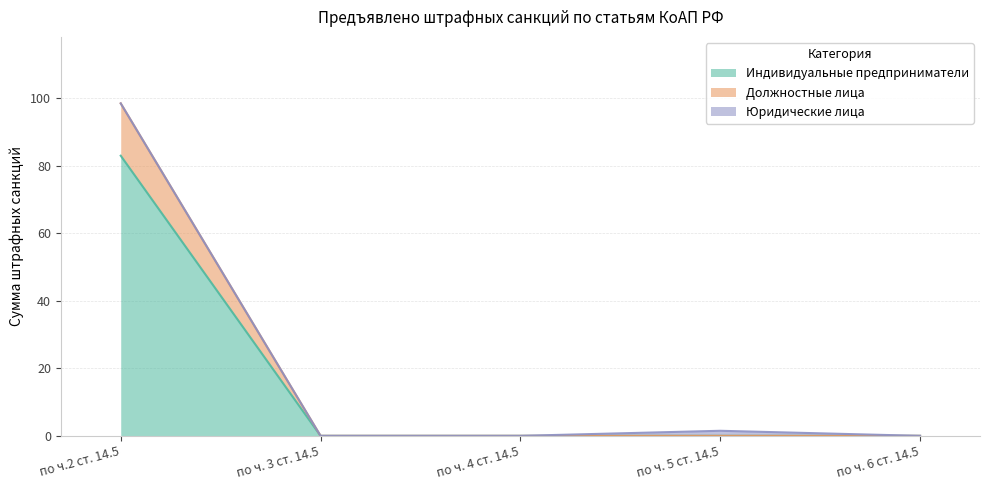

True or false: Индивидуальные предприниматели has a value of -25.8 at по ч. 5 ст. 14.5.

False